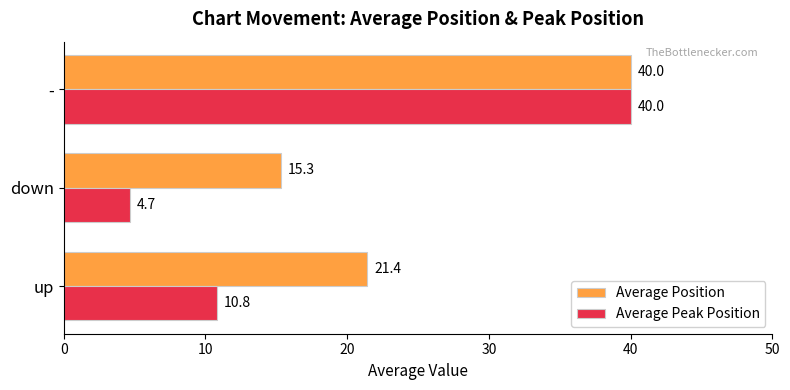

Read the Average Peak Position value at -.

40.0